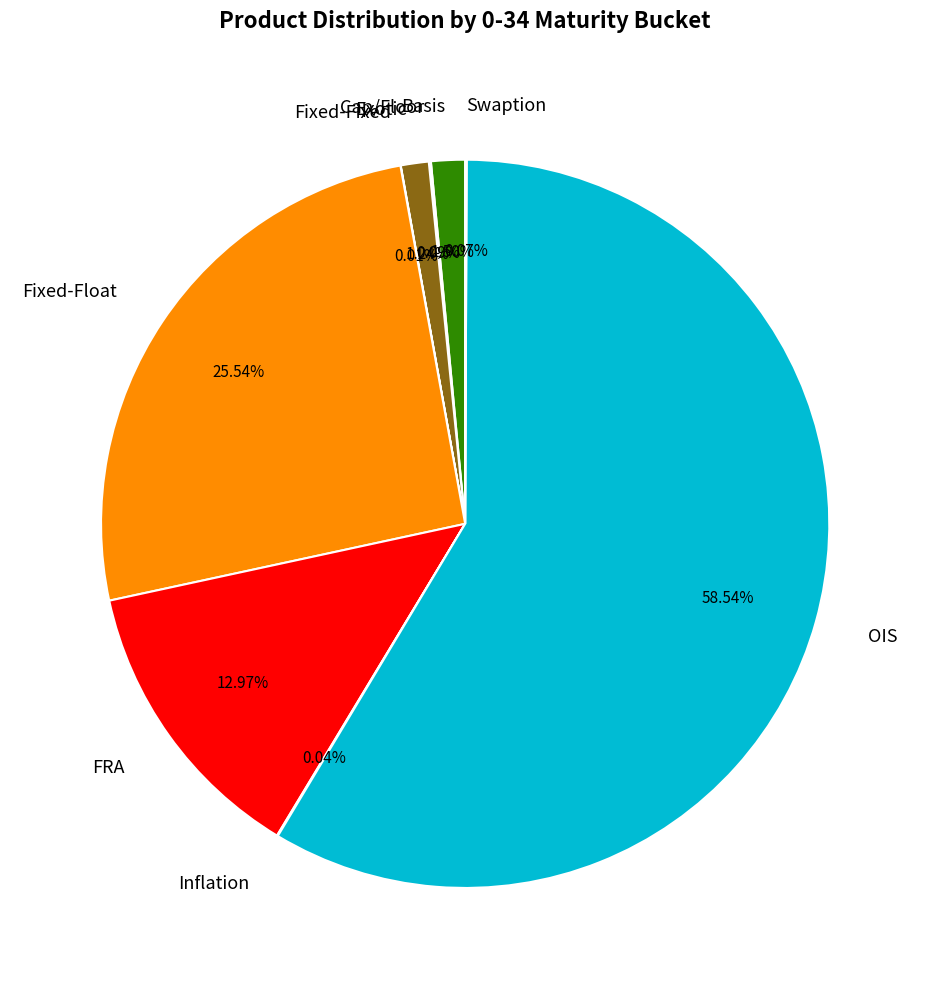

What is the majority slice?

OIS